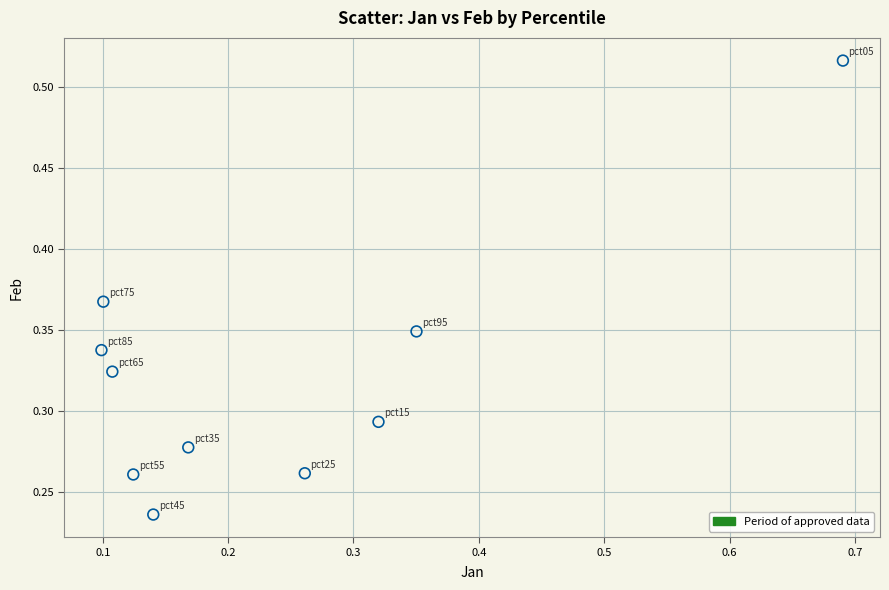

What is the range of X values (max minus min)?

0.6